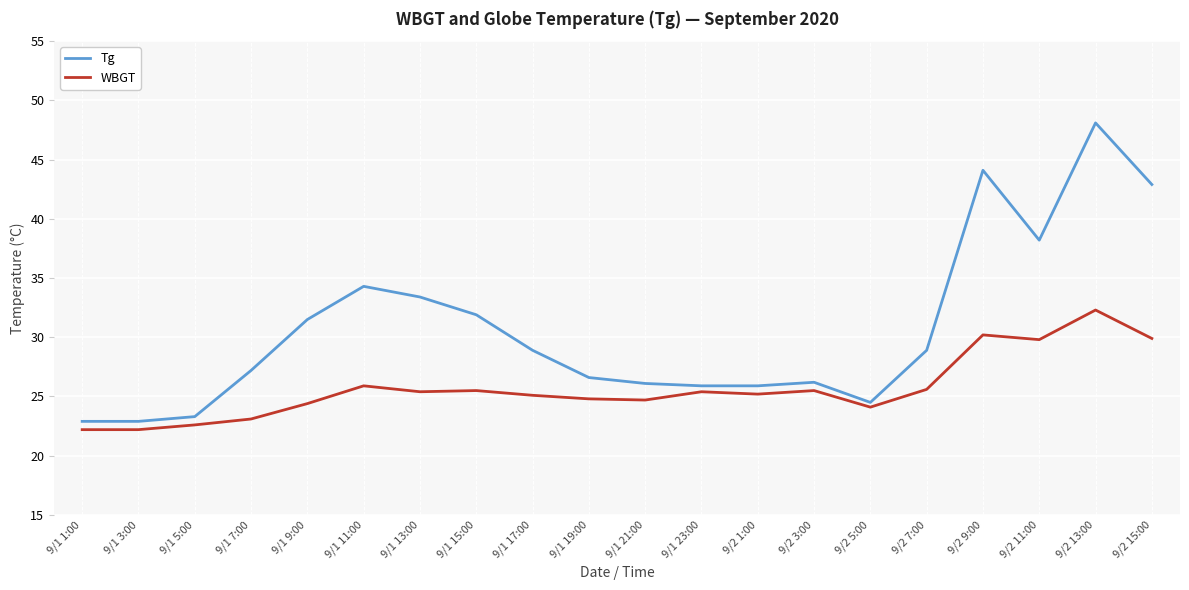

At which label does Tg first exceed 28?

9/1 9:00